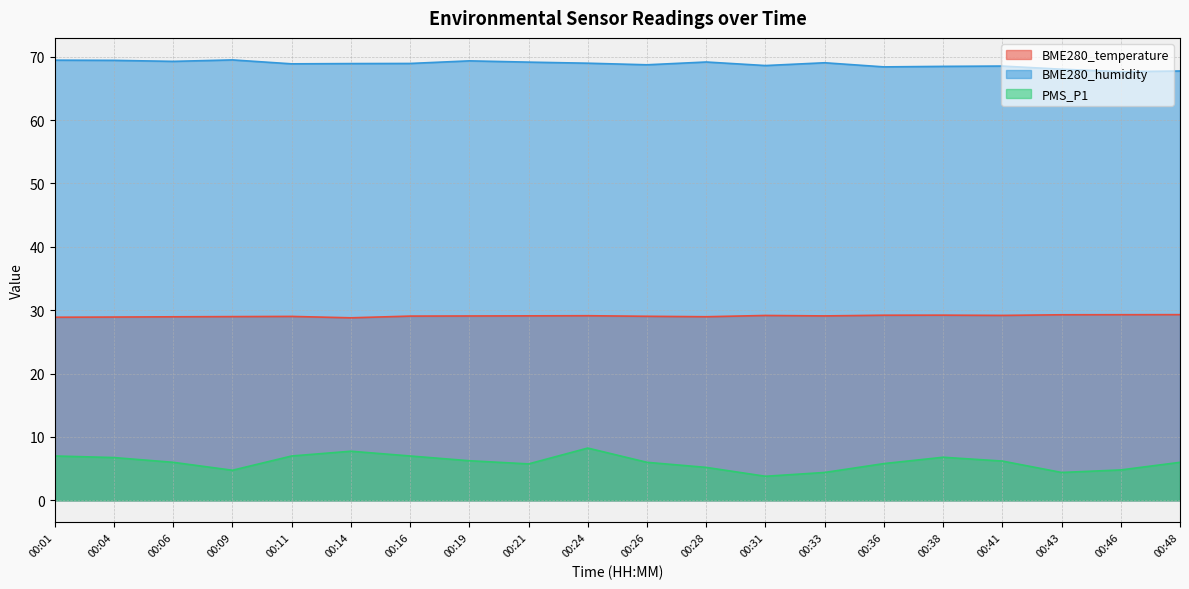

Reading left to right, extract all data points from this chart.

BME280_temperature: 00:01=28.9	00:04=28.9	00:06=29.0	00:09=29.0	00:11=29.0	00:14=28.8	00:16=29.1	00:19=29.1	00:21=29.1	00:24=29.1	00:26=29.0	00:28=29.0	00:31=29.2	00:33=29.1	00:36=29.2	00:38=29.2	00:41=29.2	00:43=29.3	00:46=29.3	00:48=29.3
BME280_humidity: 00:01=69.5	00:04=69.4	00:06=69.3	00:09=69.5	00:11=68.9	00:14=68.9	00:16=68.9	00:19=69.3	00:21=69.1	00:24=69.0	00:26=68.7	00:28=69.2	00:31=68.6	00:33=69.0	00:36=68.4	00:38=68.5	00:41=68.5	00:43=68.0	00:46=67.6	00:48=67.7
PMS_P1: 00:01=7.0	00:04=6.8	00:06=6.0	00:09=4.8	00:11=7.0	00:14=7.8	00:16=7.0	00:19=6.2	00:21=5.8	00:24=8.2	00:26=6.0	00:28=5.2	00:31=3.8	00:33=4.4	00:36=5.8	00:38=6.8	00:41=6.2	00:43=4.4	00:46=4.8	00:48=6.0